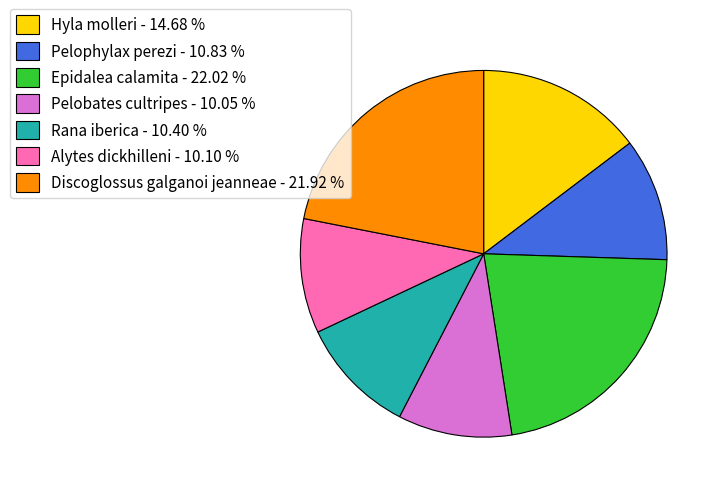

Is there a majority slice in this chart?

No